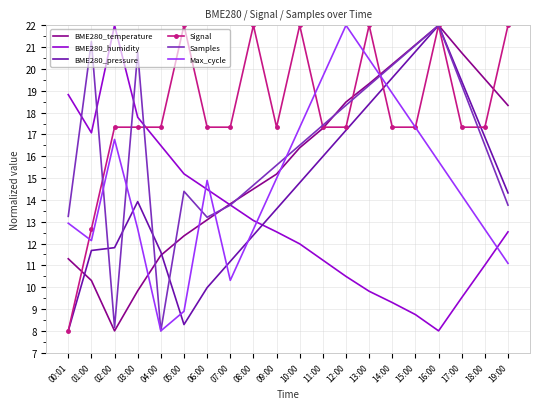

What is the minimum value shown in the chart?

8.0